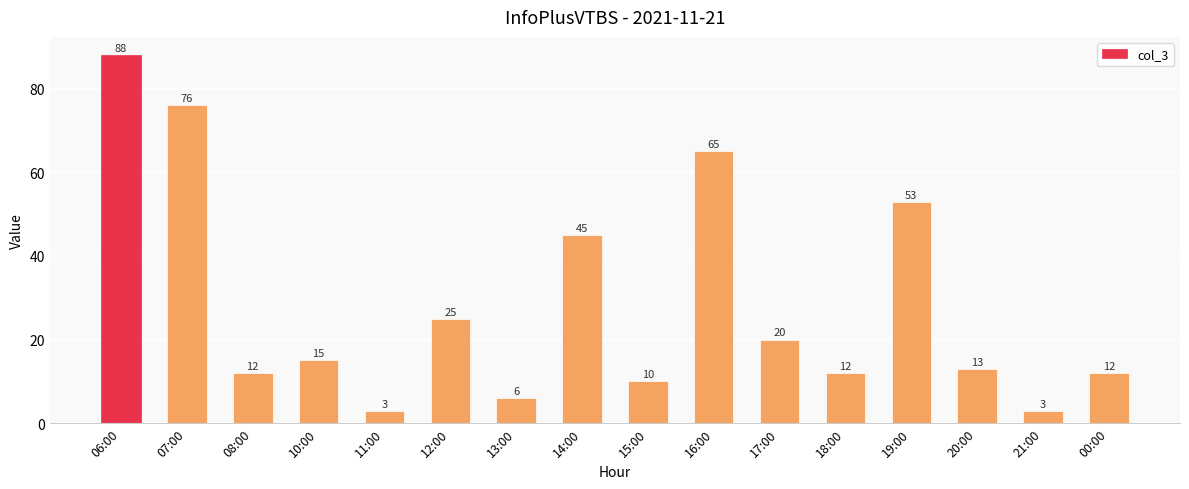

What is the maximum value shown in the chart?

88